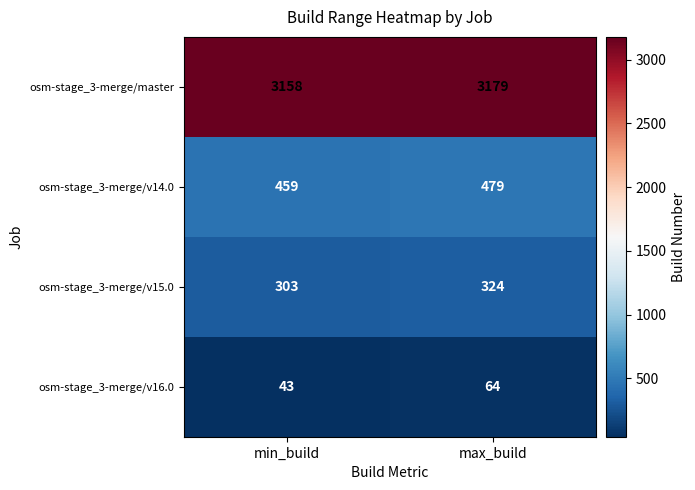

Is the value of osm-stage_3-merge/v15.0 at max_build greater than the value of osm-stage_3-merge/master at max_build?

No